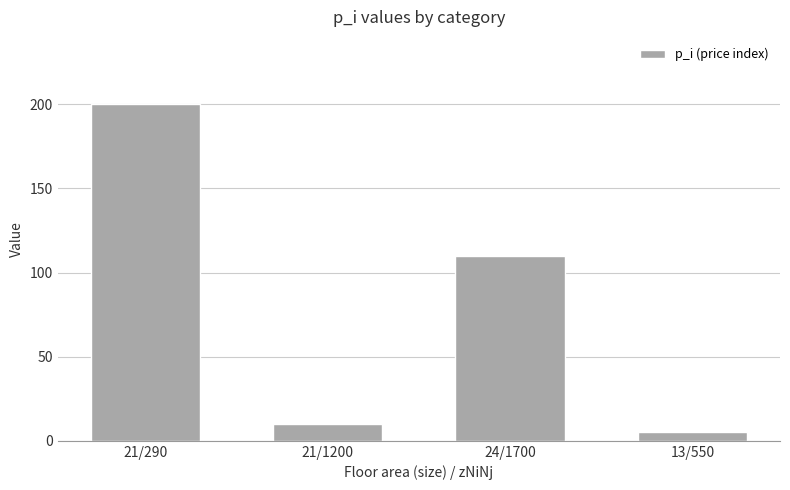

Reading left to right, what are all the values shown in this chart?

21/290=200	21/1200=10	24/1700=110	13/550=5